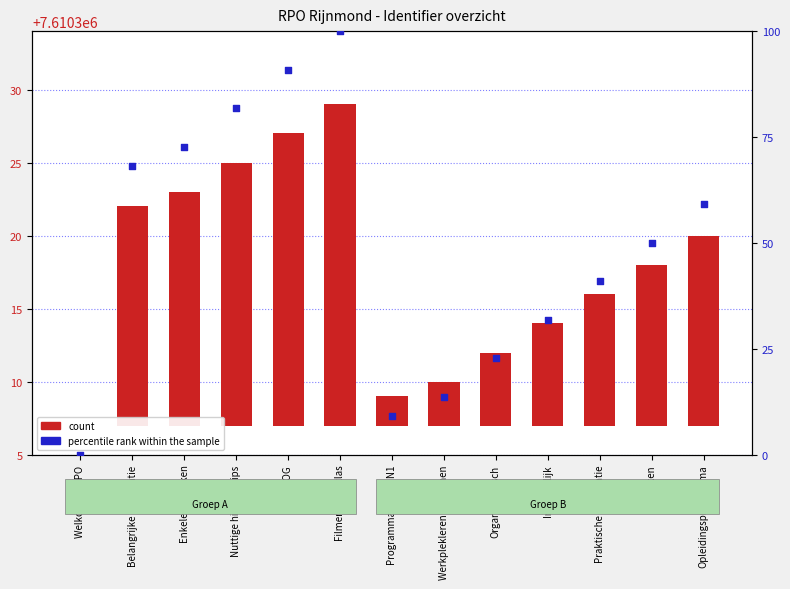

Is the value of percentile rank within the sample at Praktische informatie greater than the value of count at Nuttige hints en tips?

Yes